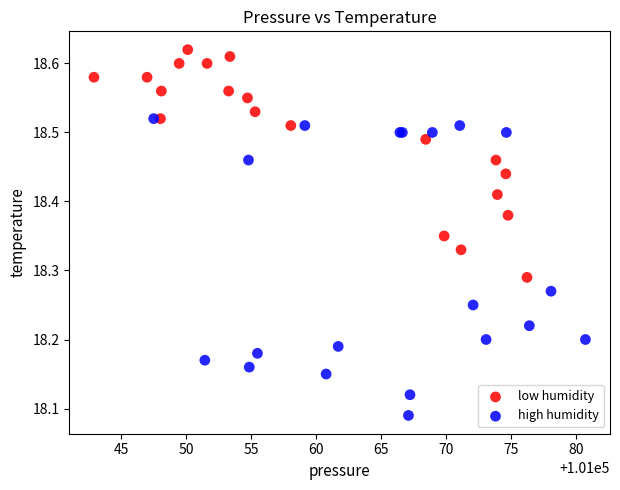

Which series reaches the maximum Y coordinate?

low humidity